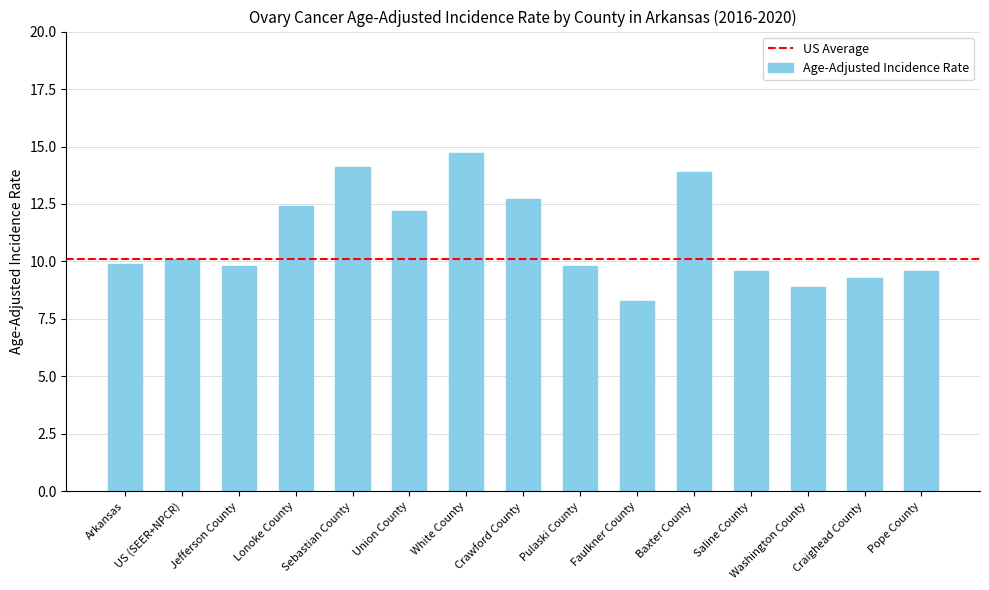

What is the greatest value displayed?

14.7